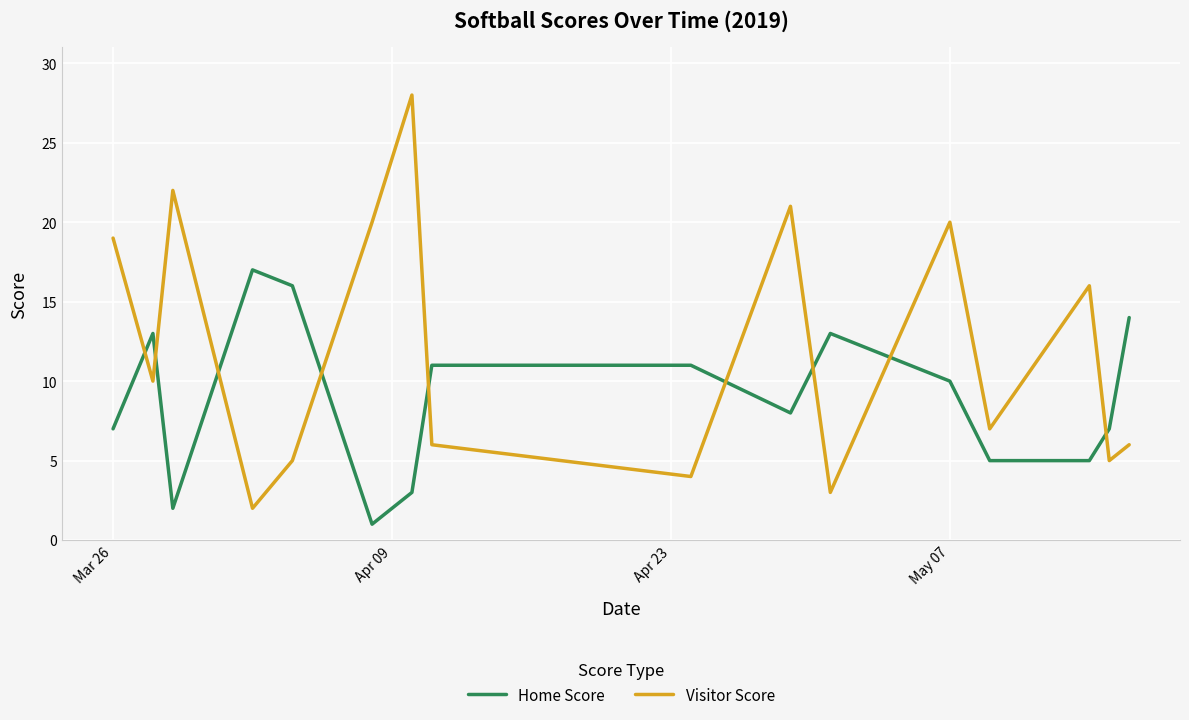

What is the highest value of the Home Score series?

17